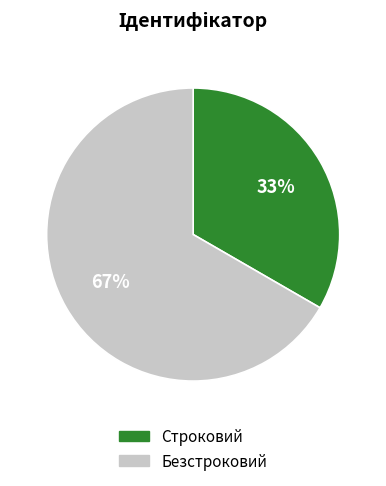

To the nearest percent, what portion does Строковий represent?

33%